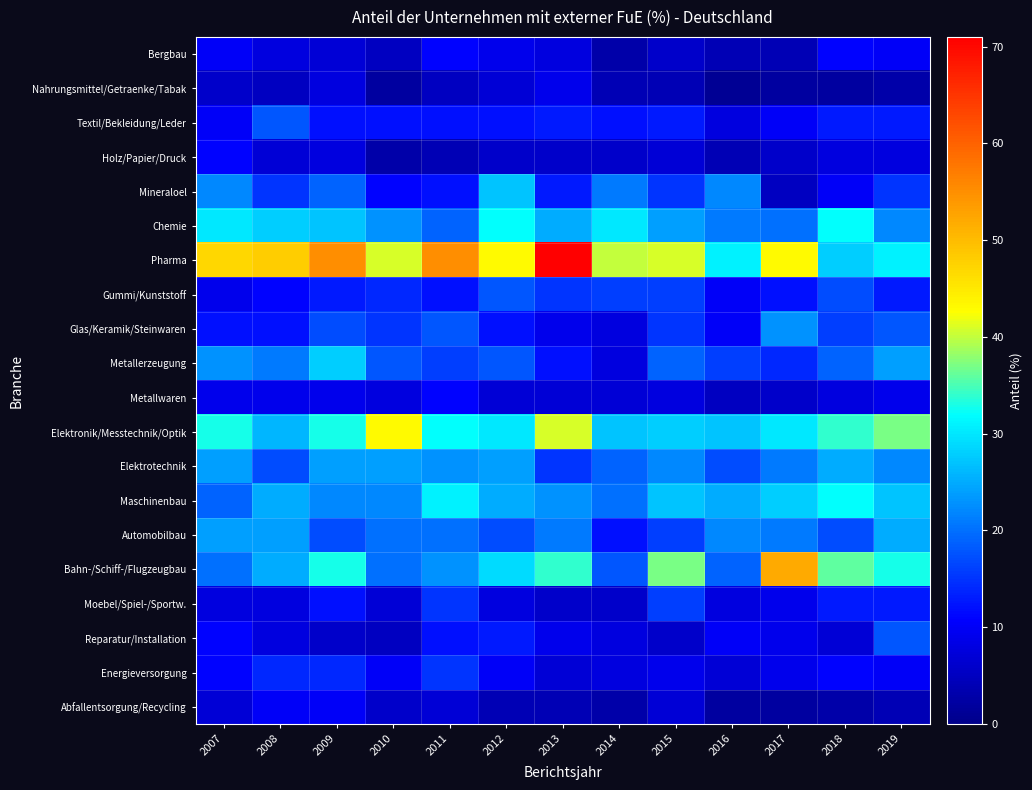

Which series has the widest spread of values?

Pharma